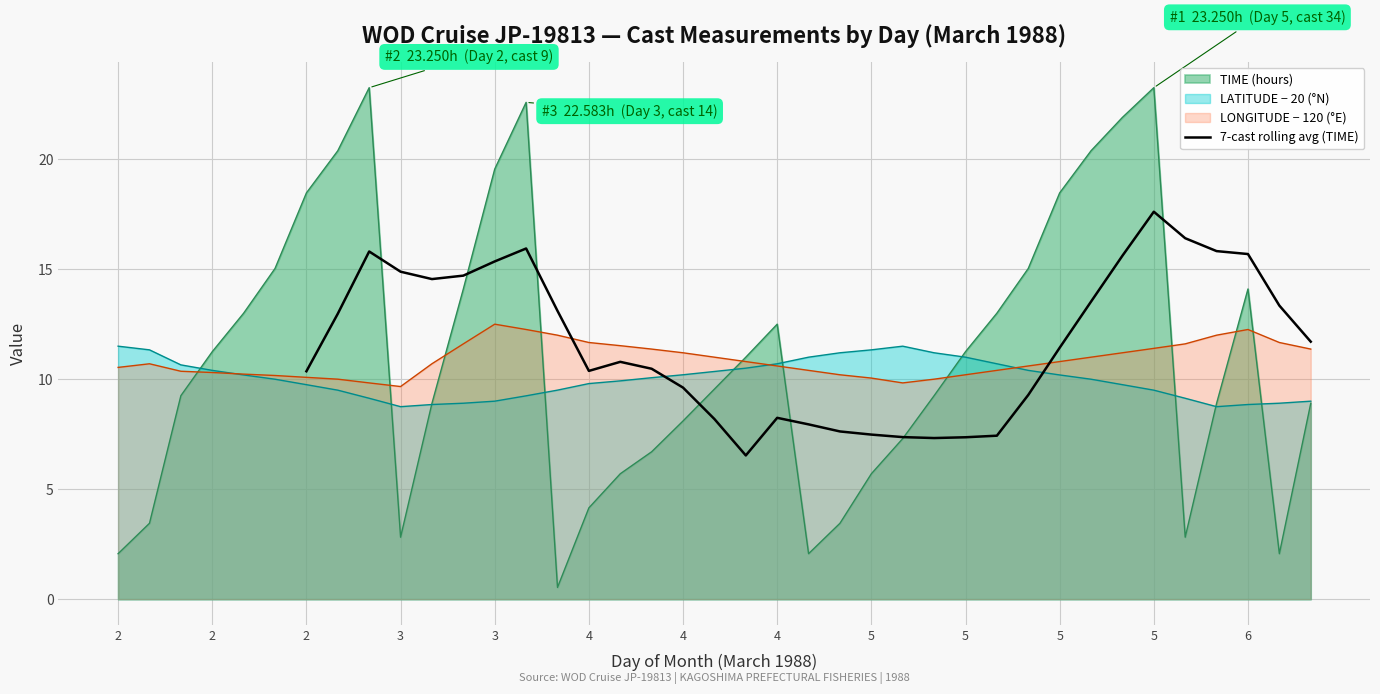

Reading right to left, extract all data points from this chart.

11.7	13.3	15.7	15.8	16.4	17.6	15.6	13.5	11.4	9.3	7.4	7.4	7.3	7.4	7.5	7.6	7.9	8.2	6.5	8.2	9.6	10.5	10.8	10.4	13.1	15.9	15.4	14.7	14.5	14.9	15.8	13.0	10.4